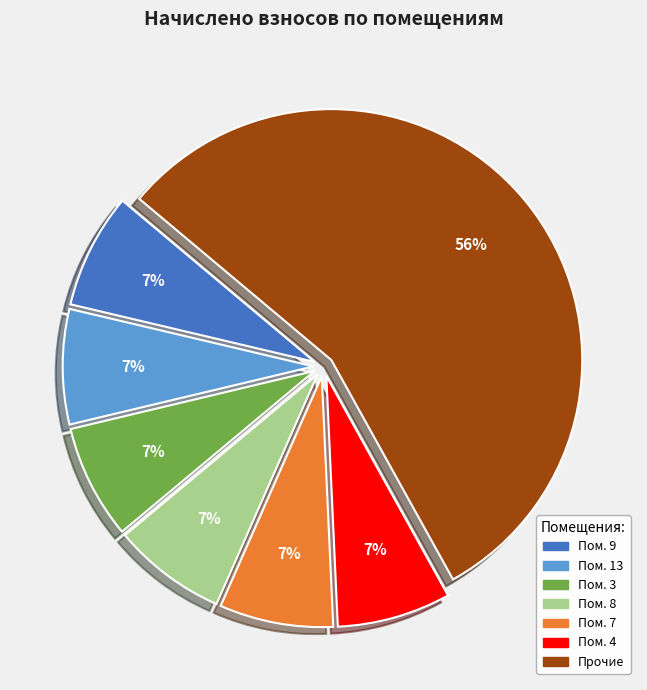

To the nearest percent, what is the average slice percentage?

14%